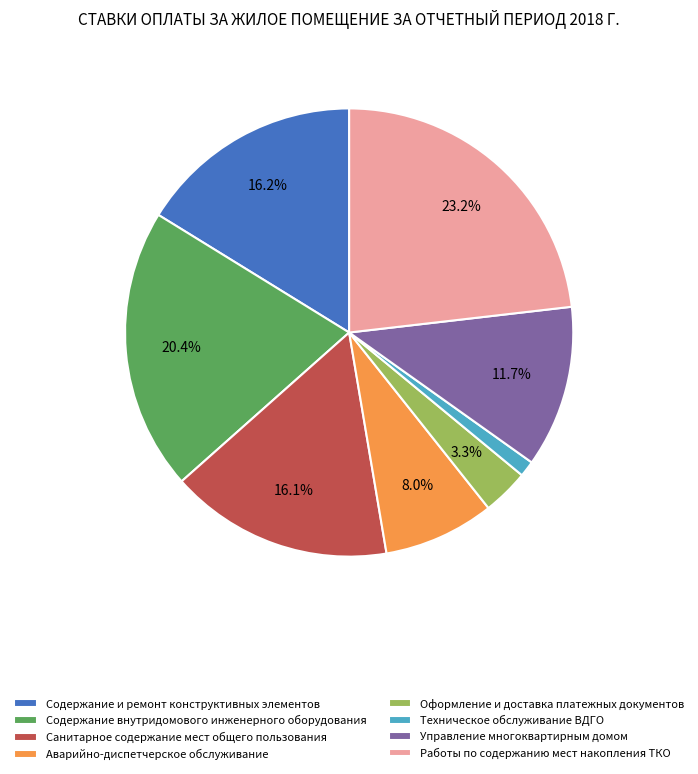

Which slice is the largest?

Работы по содержанию мест накопления ТКО